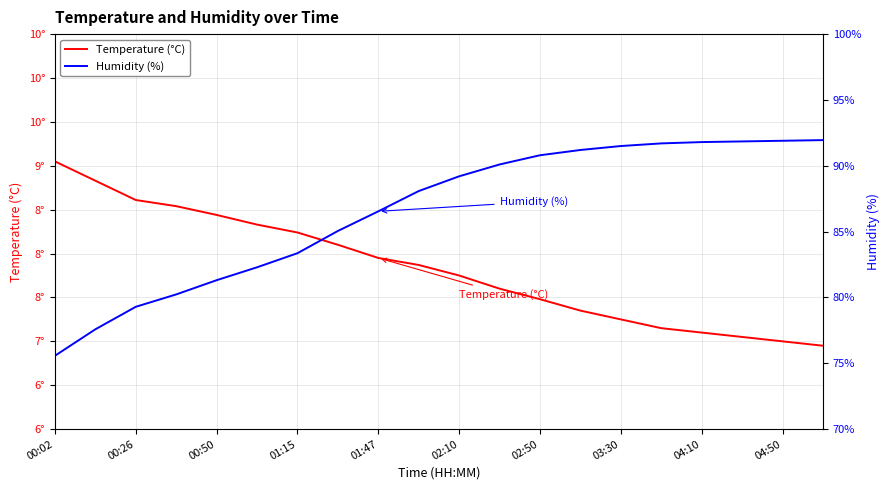

Between 01:15 and 04:50, which series saw the biggest shift?

Humidity (%)